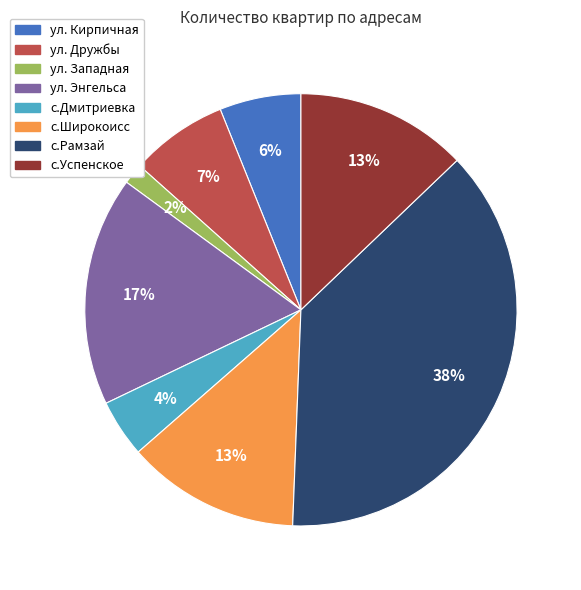

Which category has the smallest portion of the pie?

ул. Западная